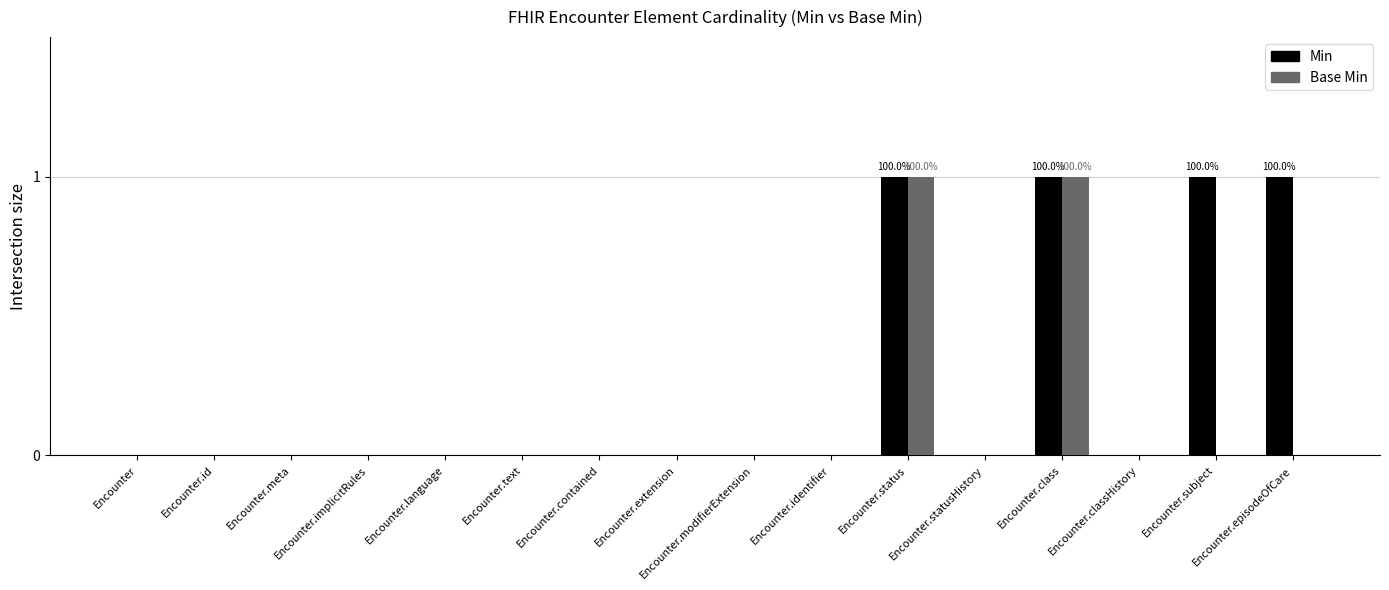

Reading left to right, list all the values displayed in this chart.

Min: Encounter=0	Encounter.id=0	Encounter.meta=0	Encounter.implicitRules=0	Encounter.language=0	Encounter.text=0	Encounter.contained=0	Encounter.extension=0	Encounter.modifierExtension=0	Encounter.identifier=0	Encounter.status=1	Encounter.statusHistory=0	Encounter.class=1	Encounter.classHistory=0	Encounter.subject=1	Encounter.episodeOfCare=1
Base Min: Encounter=0	Encounter.id=0	Encounter.meta=0	Encounter.implicitRules=0	Encounter.language=0	Encounter.text=0	Encounter.contained=0	Encounter.extension=0	Encounter.modifierExtension=0	Encounter.identifier=0	Encounter.status=1	Encounter.statusHistory=0	Encounter.class=1	Encounter.classHistory=0	Encounter.subject=0	Encounter.episodeOfCare=0